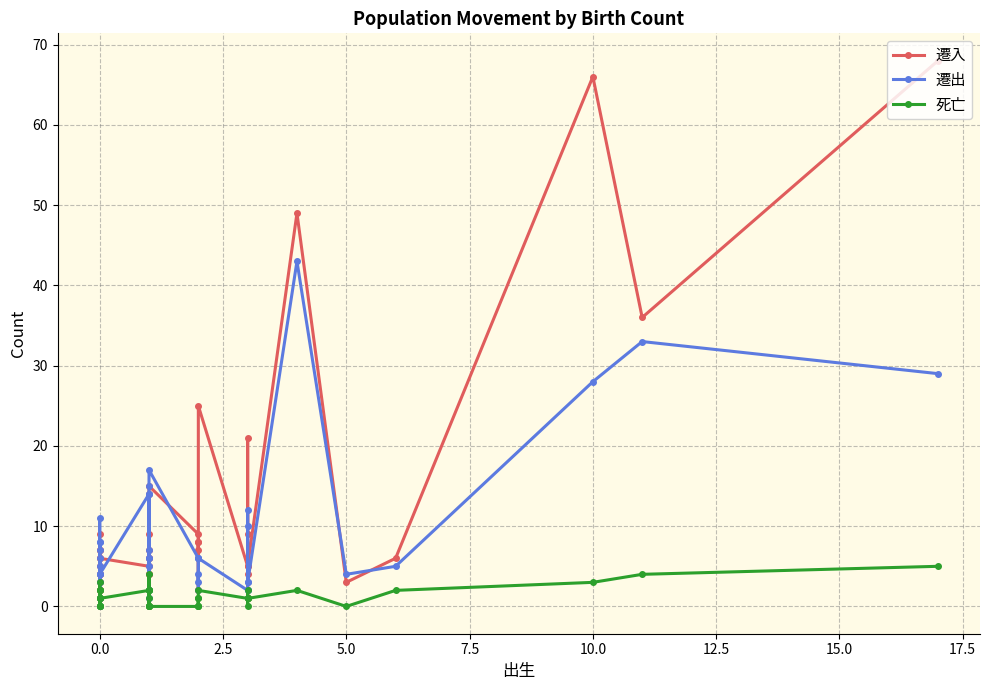

In 遷出, how many points are higher than both neighbors (excluding endpoints)?

12